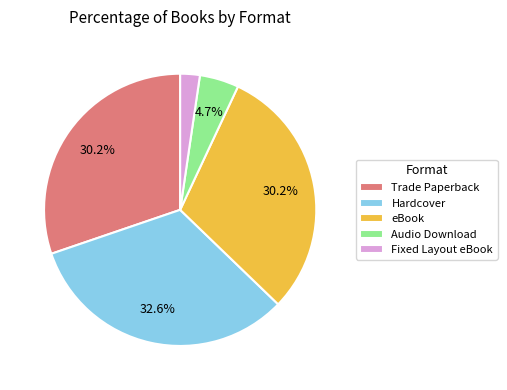

Which category has the biggest portion of the pie?

Hardcover